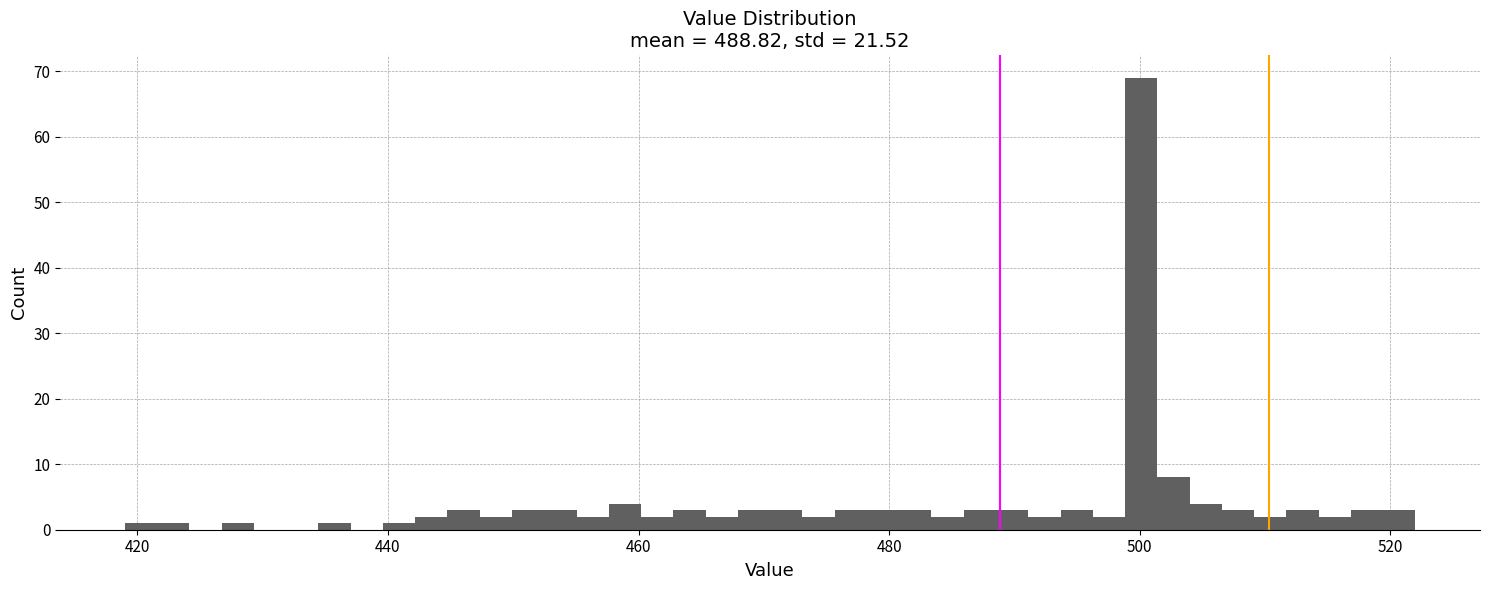

Around what value on the x-axis is the tallest bar? Give the approximate position of its centre, as read against the axis.

500